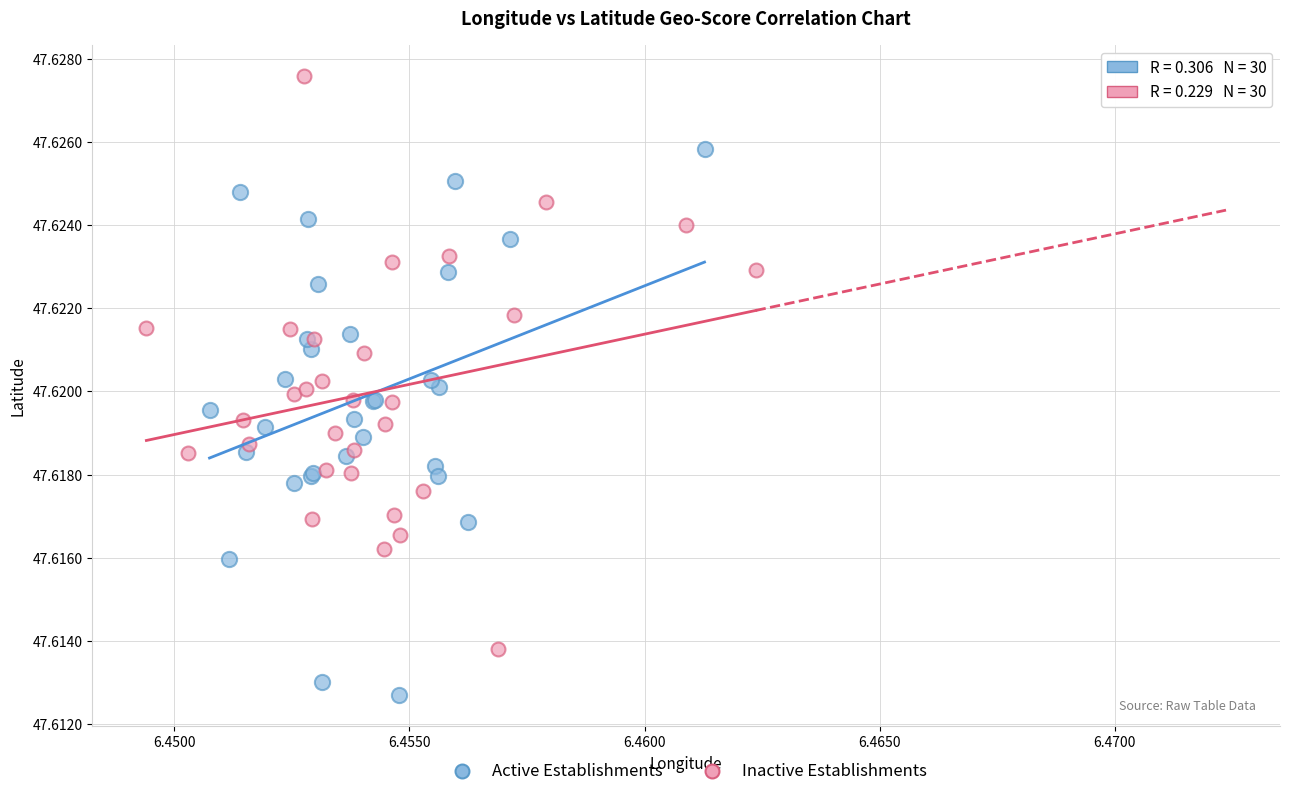

Which series contains the lowest Y value?

Active Establishments